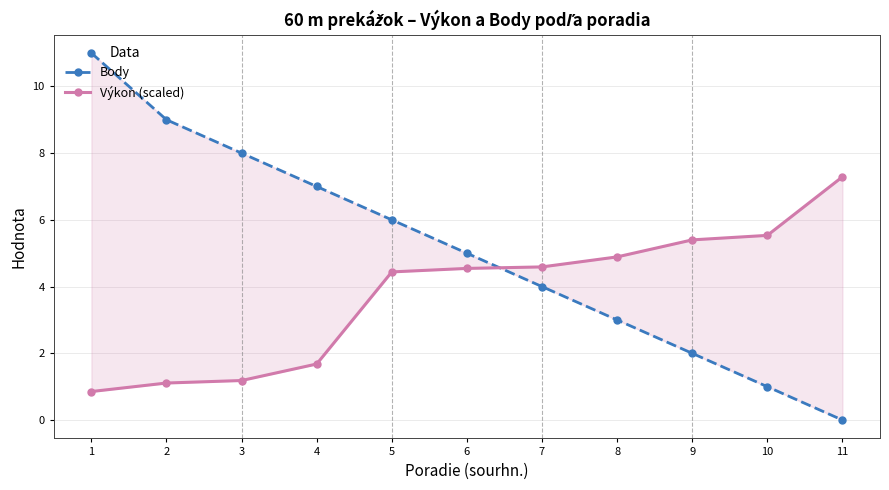

Reading left to right, list all the values displayed in this chart.

Body: 11.0	9.0	8.0	7.0	6.0	5.0	4.0	3.0	2.0	1.0	0.0
Výkon (scaled): 0.9	1.1	1.2	1.7	4.4	4.5	4.6	4.9	5.4	5.5	7.3